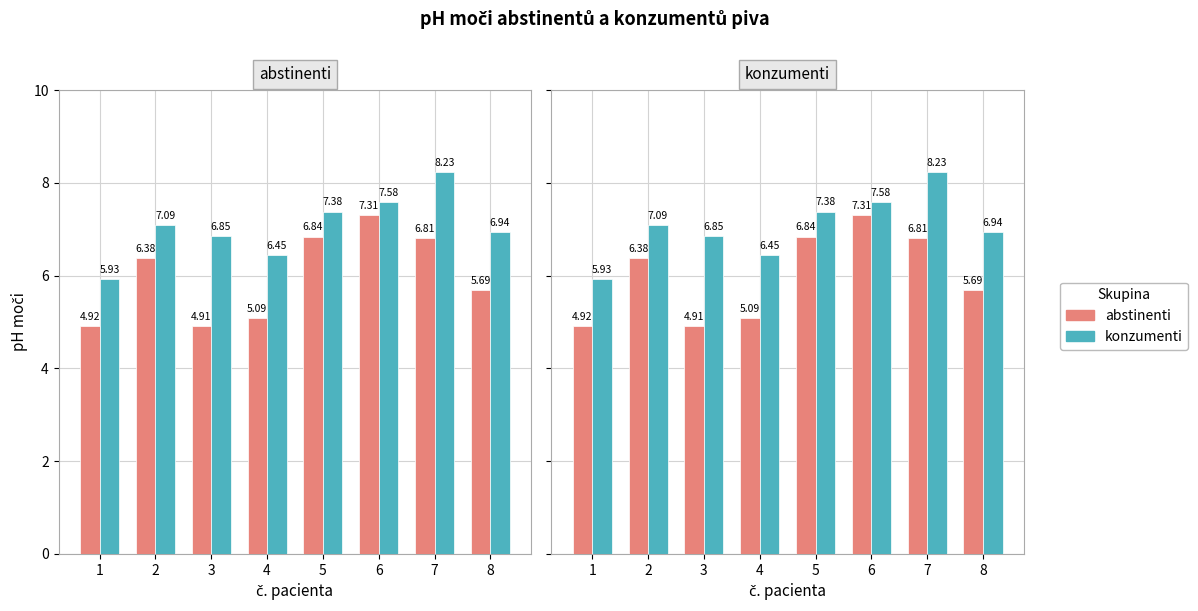

At how many categories does at least one series exceed 5?

8